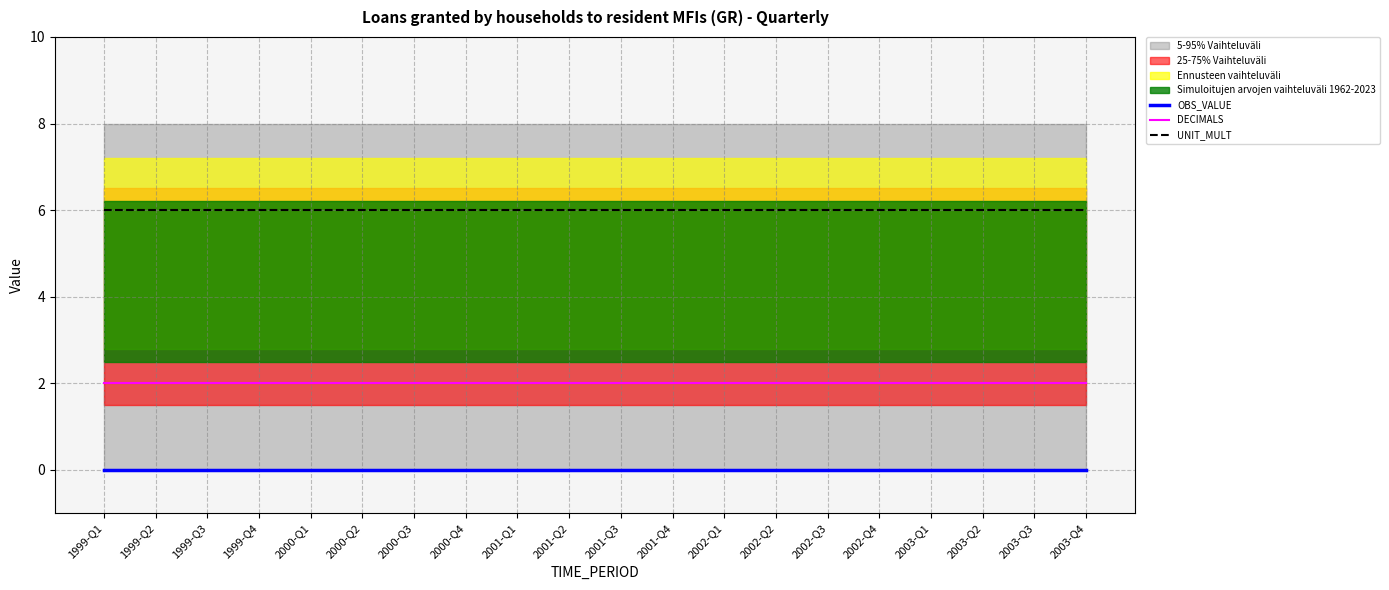

Reading left to right, what are all the values shown in this chart?

OBS_VALUE: 0	0	0	0	0	0	0	0	0	0	0	0	0	0	0	0	0	0	0	0
DECIMALS: 2	2	2	2	2	2	2	2	2	2	2	2	2	2	2	2	2	2	2	2
UNIT_MULT: 6	6	6	6	6	6	6	6	6	6	6	6	6	6	6	6	6	6	6	6